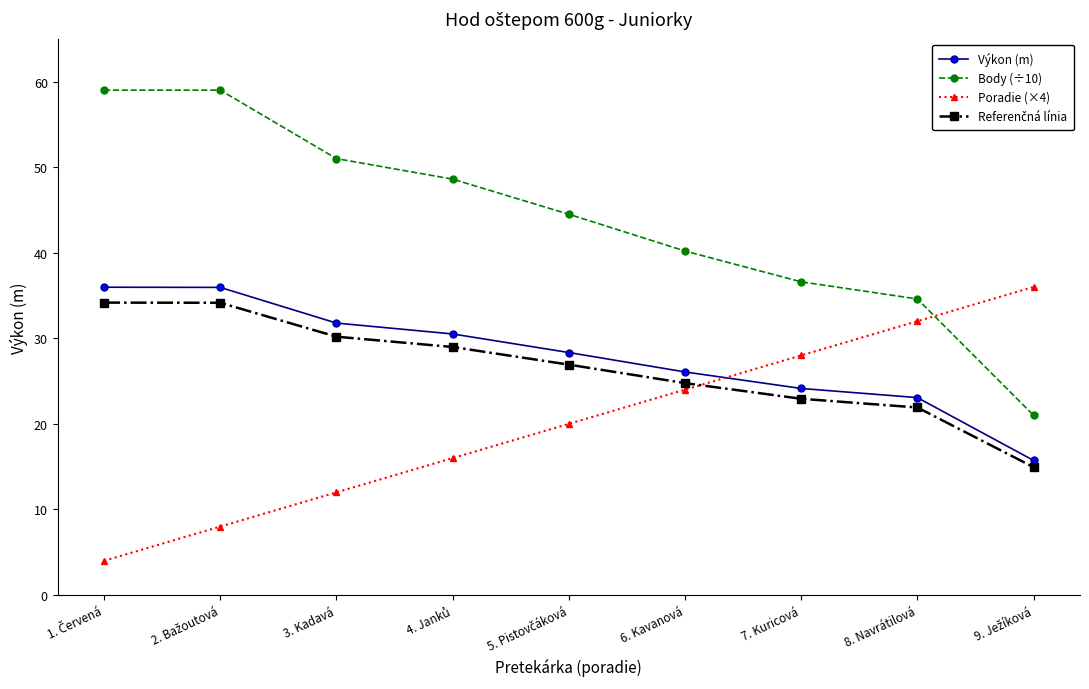

Which series has the largest range (max minus min)?

Body (÷10)